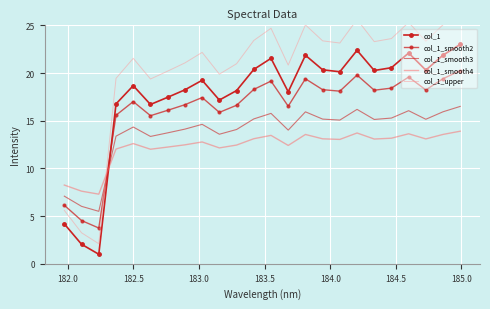

Between 183.5 and 184.5, which series saw the biggest shift?

col_1_upper